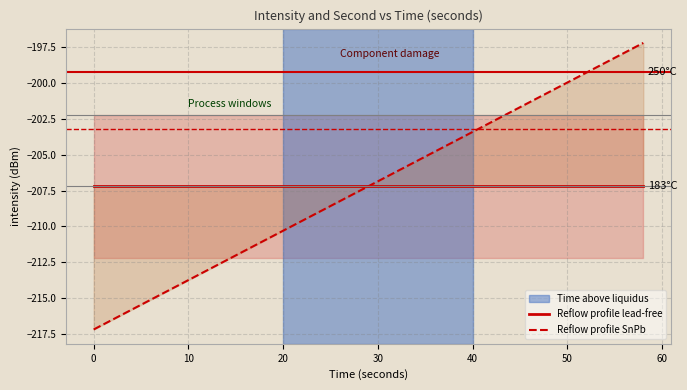

What is the minimum value for Reflow profile lead-free?

-207.2